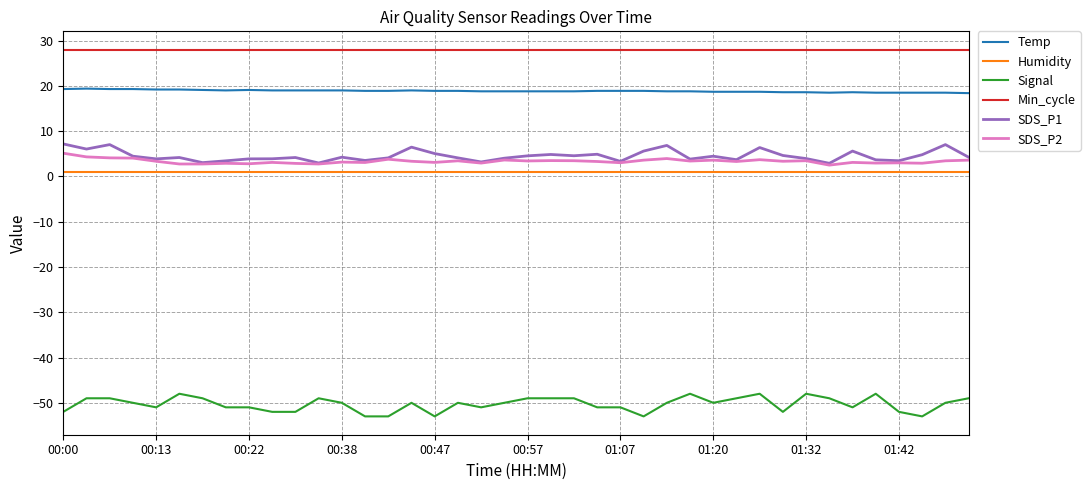

What is the minimum value for Min_cycle?

28.0